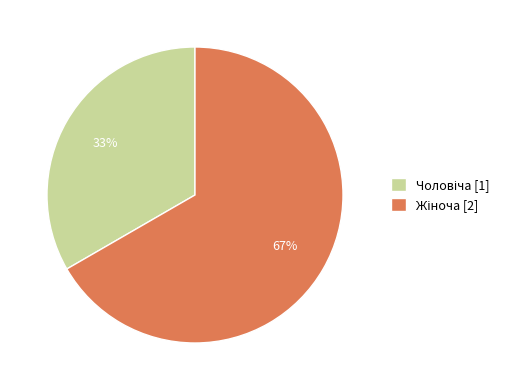

To the nearest percent, what is the average slice percentage?

50%